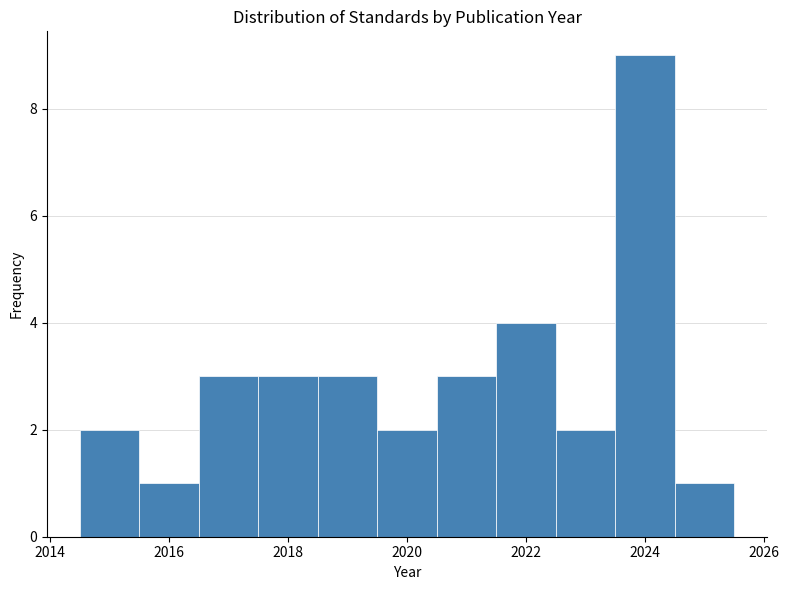

Over which range of the x-axis is the bar tallest?

2023.5 to 2024.5